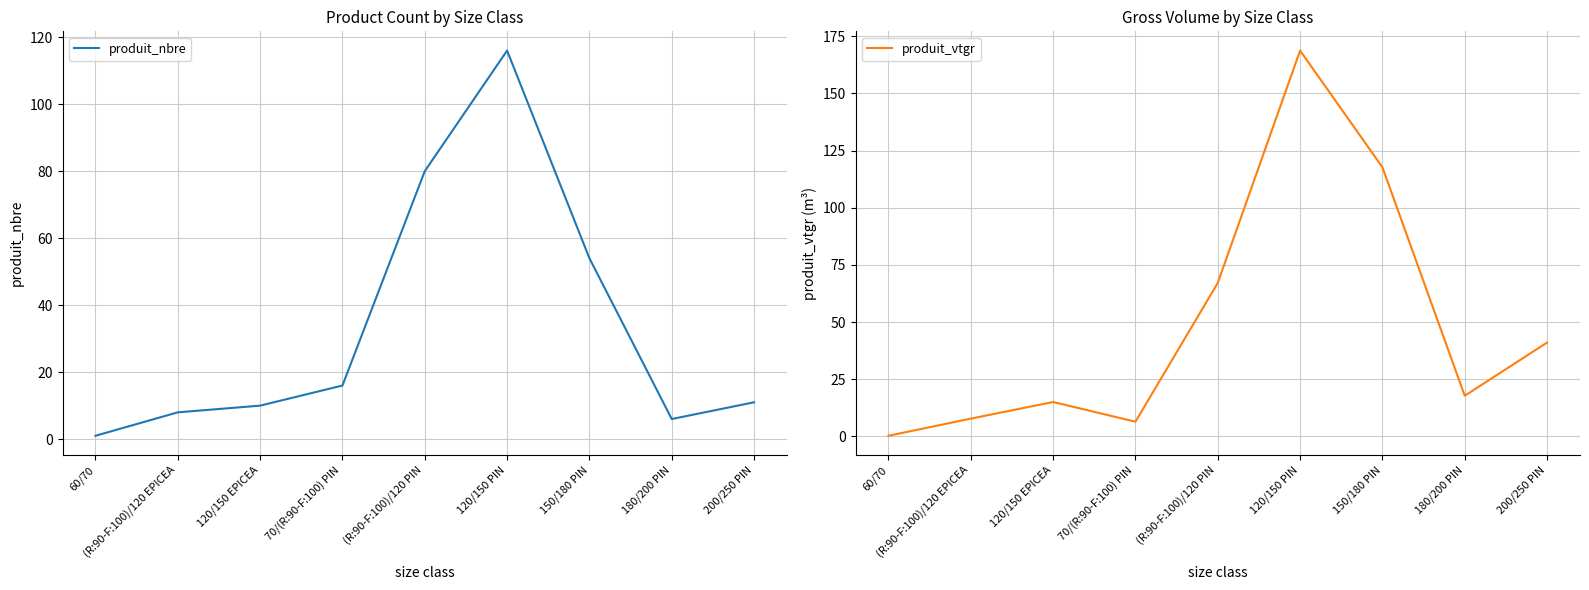

Which series has the widest spread of values?

produit_vtgr